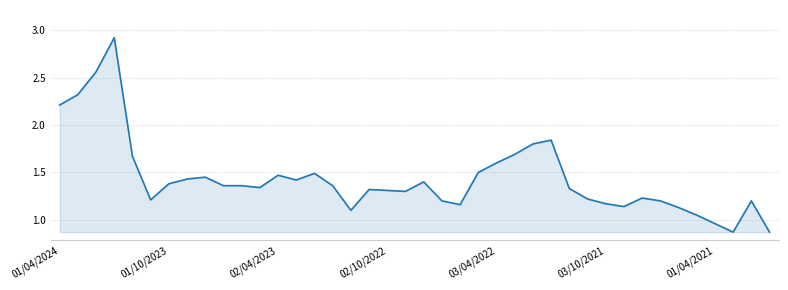

What is the maximum value shown in the chart?

2.9